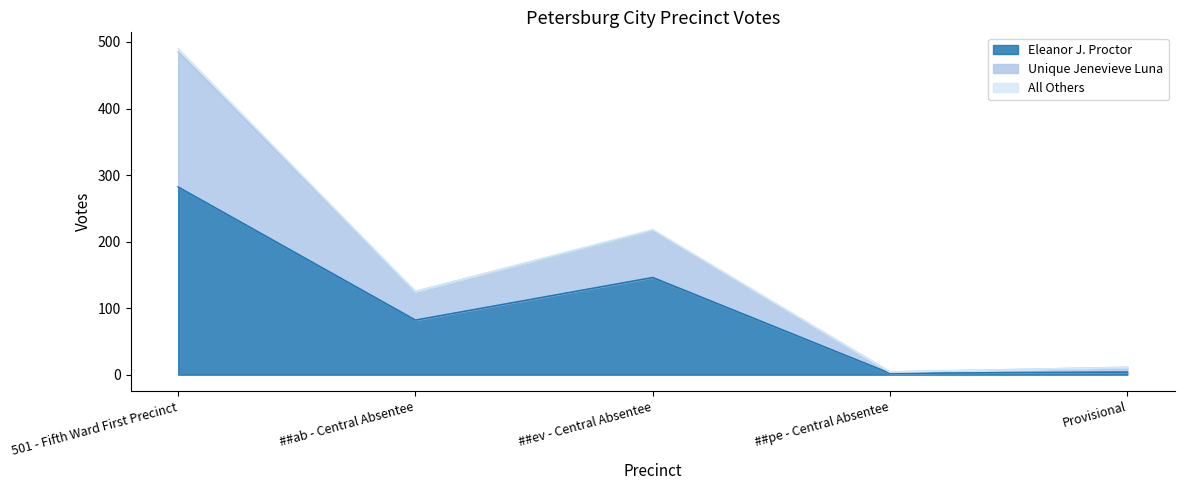

Which category has the highest value in the Eleanor J. Proctor series?

501 - Fifth Ward First Precinct